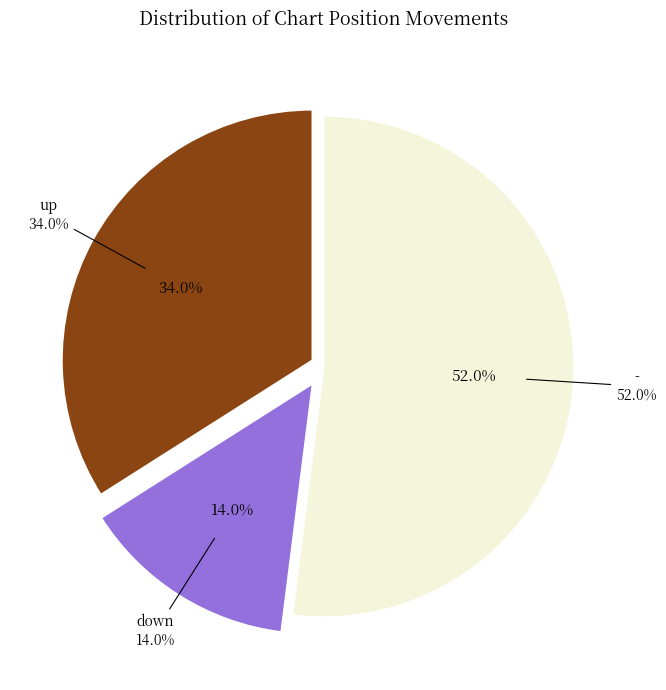

Do - and down together represent more than half of the pie?

Yes